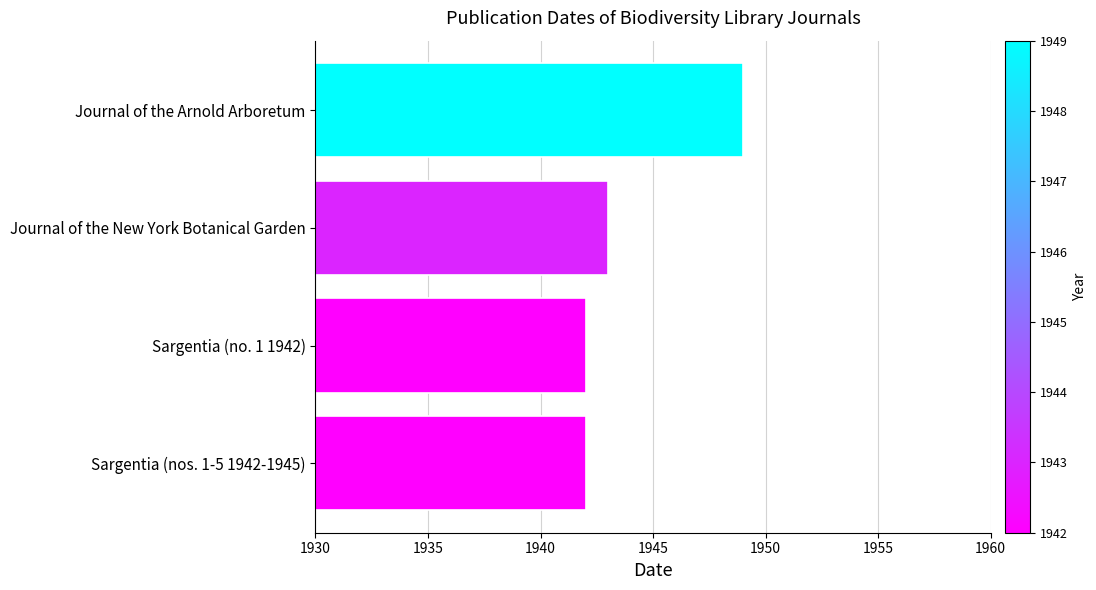

What is the change in value from Journal of the Arnold Arboretum to Journal of the New York Botanical Garden?

-6